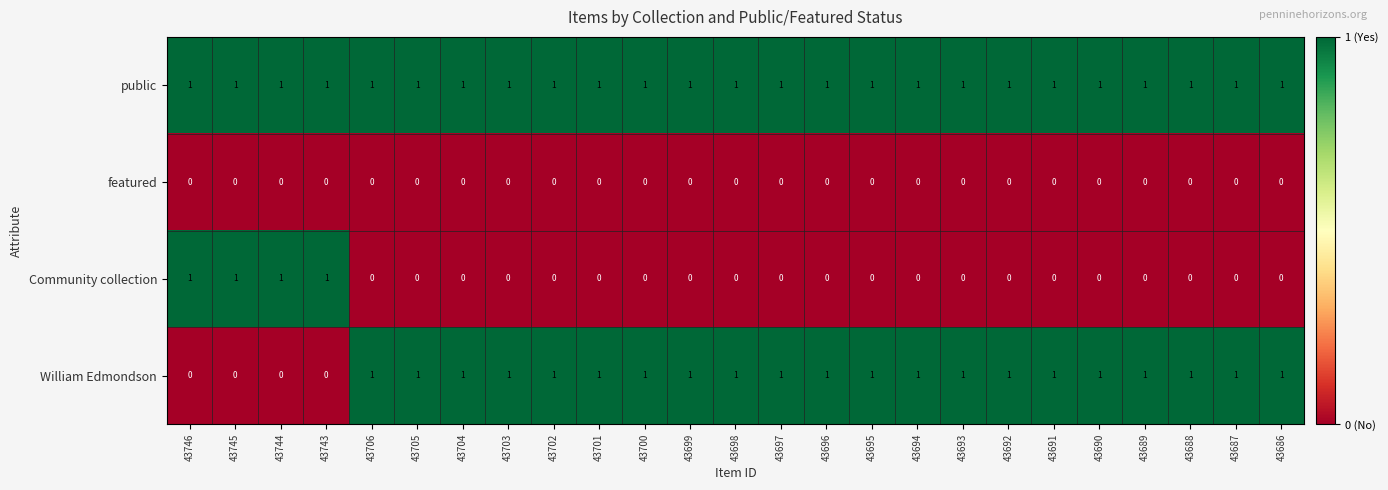

What is the total value across all series at 43744?

2